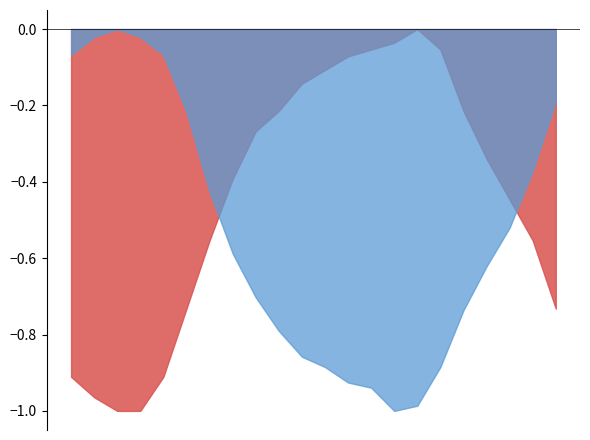

Does the chart have visible grid lines?

No